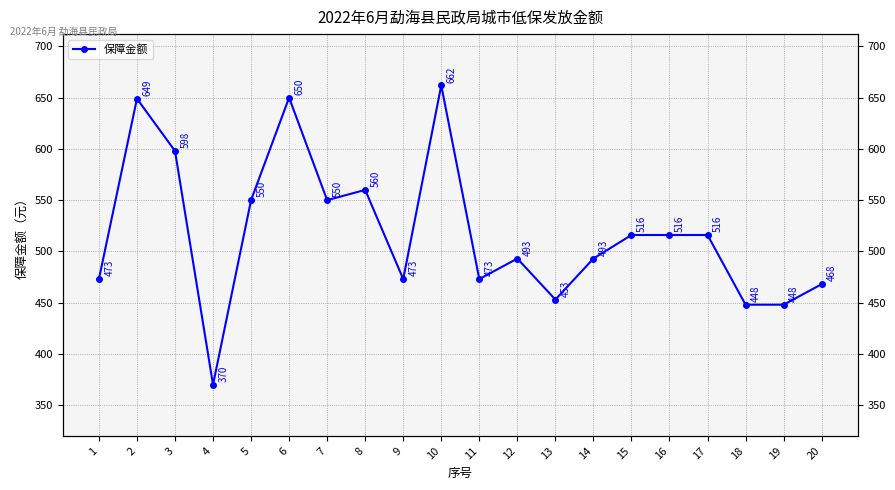

Between 4 and 12, which is larger?

12